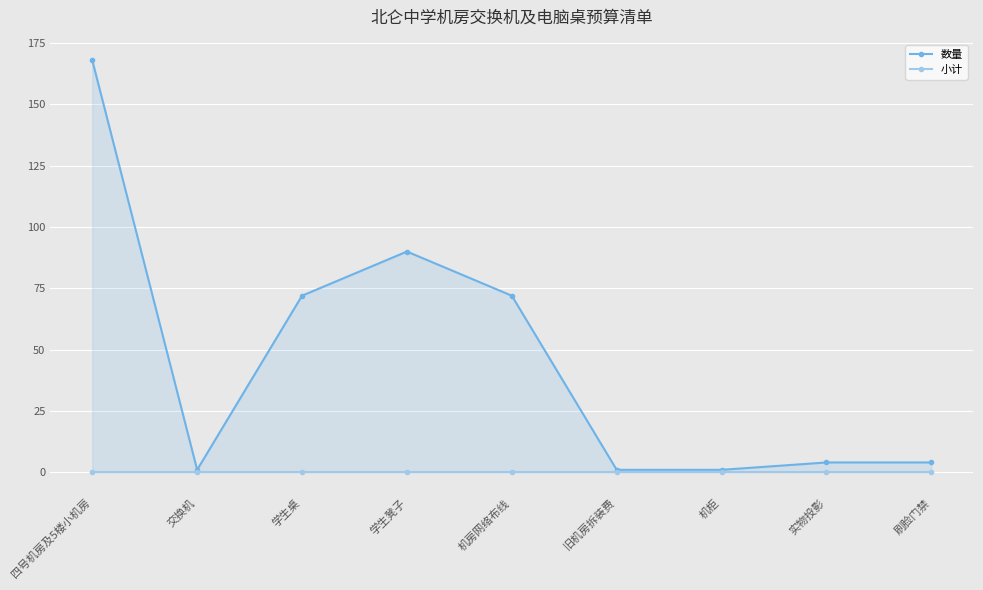

Reading left to right, extract all data points from this chart.

数量: 168	1	72	90	72	1	1	4	4
小计: 0	0	0	0	0	0	0	0	0